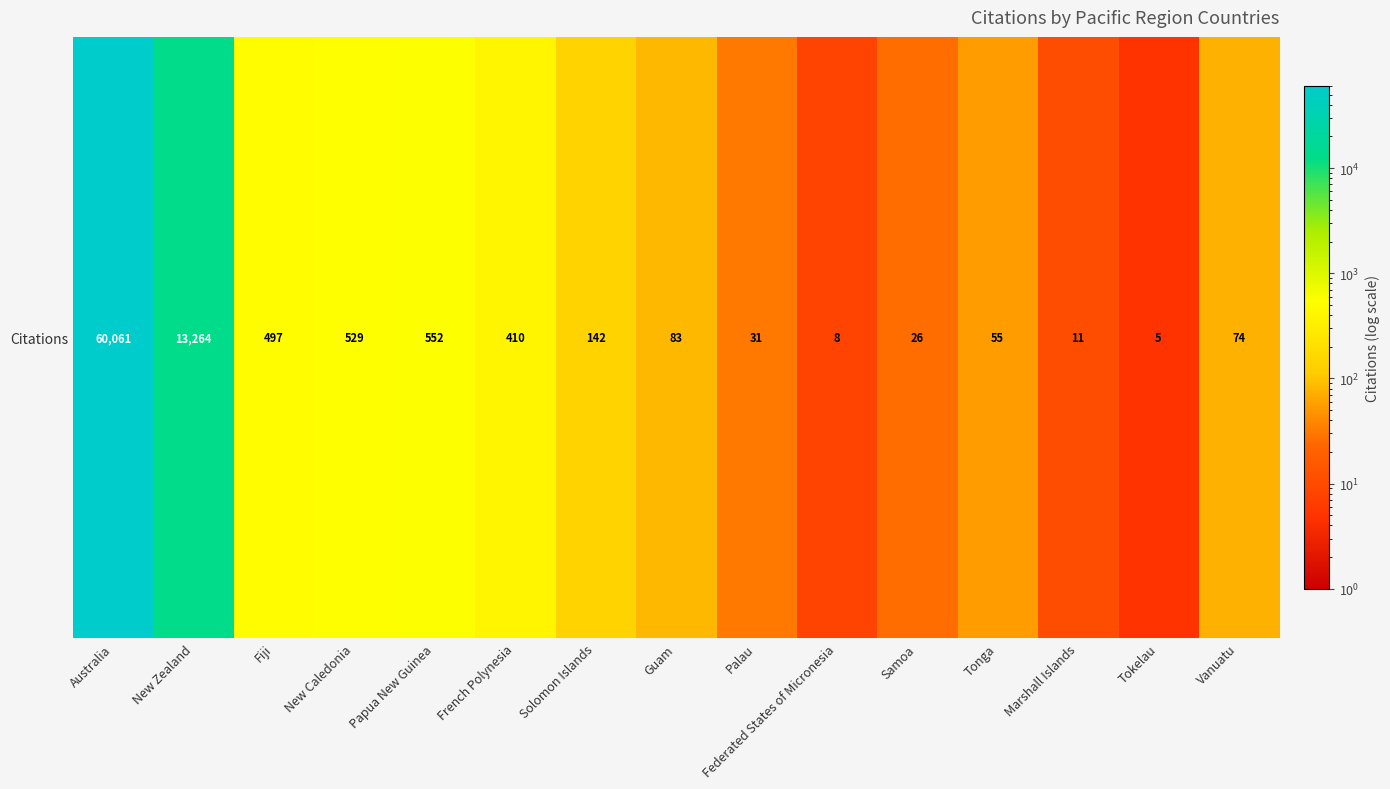

Reading left to right, list all the values displayed in this chart.

60061	13264	497	529	552	410	142	83	31	8	26	55	11	5	74